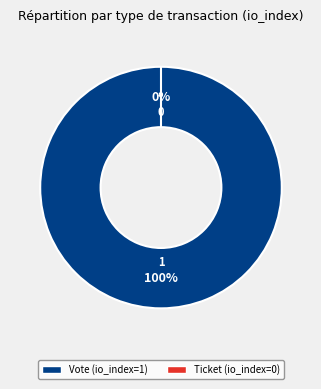

Between Vote and Ticket, which is larger?

Vote